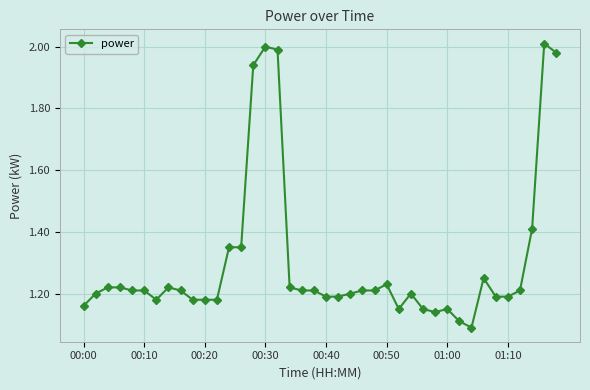

True or false: the data has more than 2 interior local peaks.

True